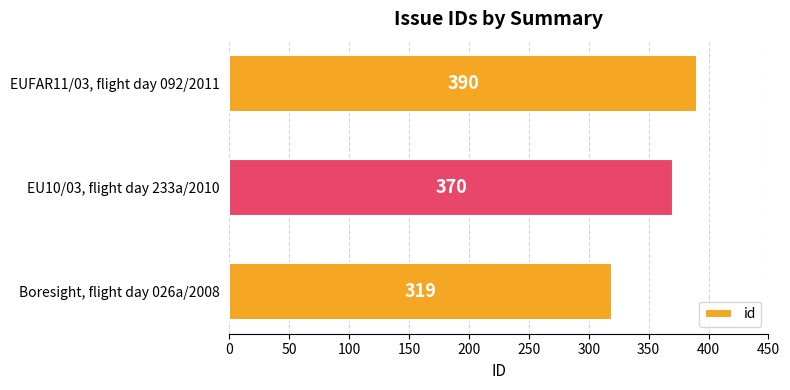

Count the number of categories in the chart.

3